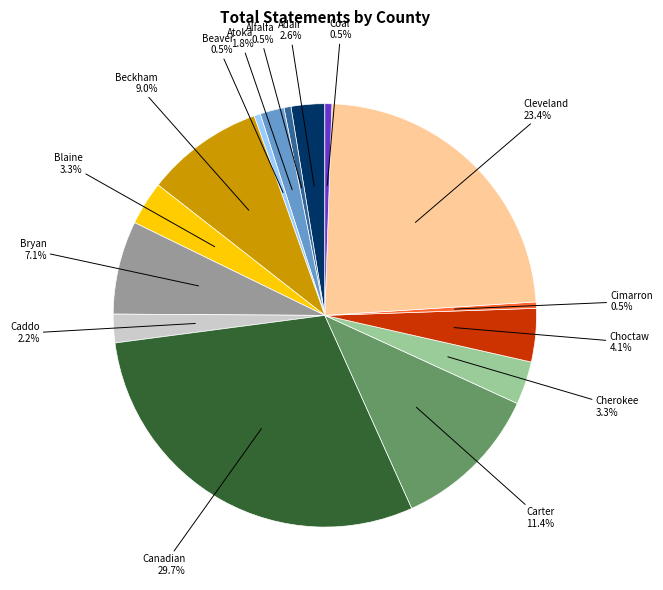

Is there any slice that represents more than half of the pie?

No